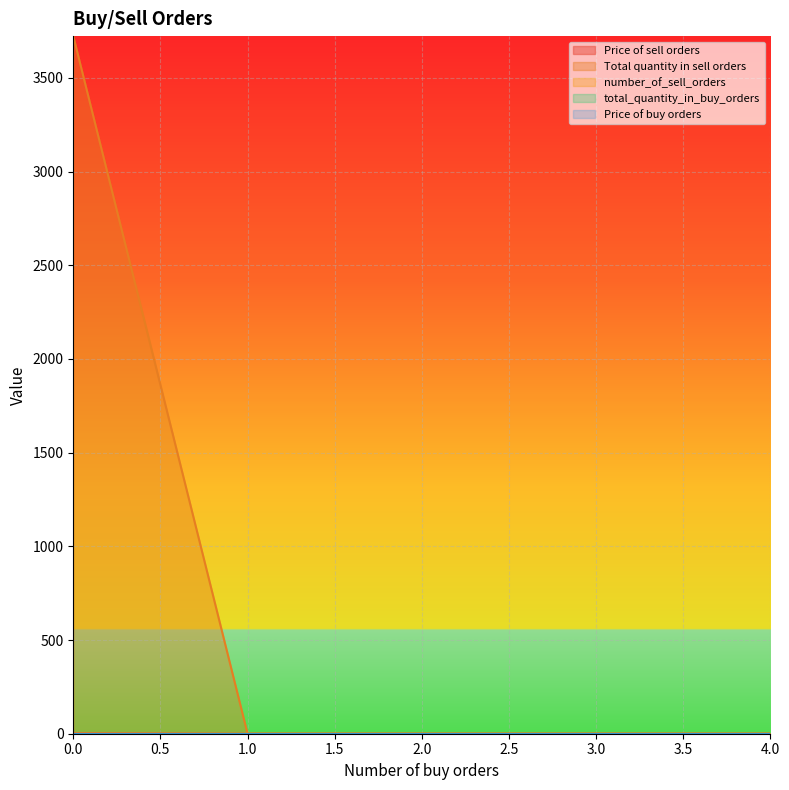

Which series changed the most between 0.0 and 1.0?

Total quantity in sell orders